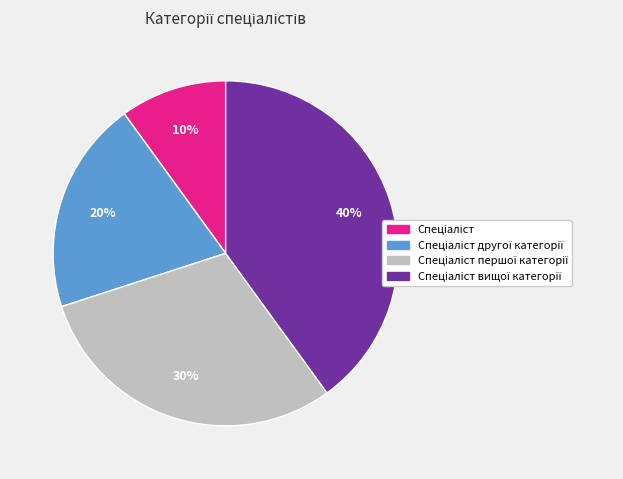

Is there a majority slice in this chart?

No